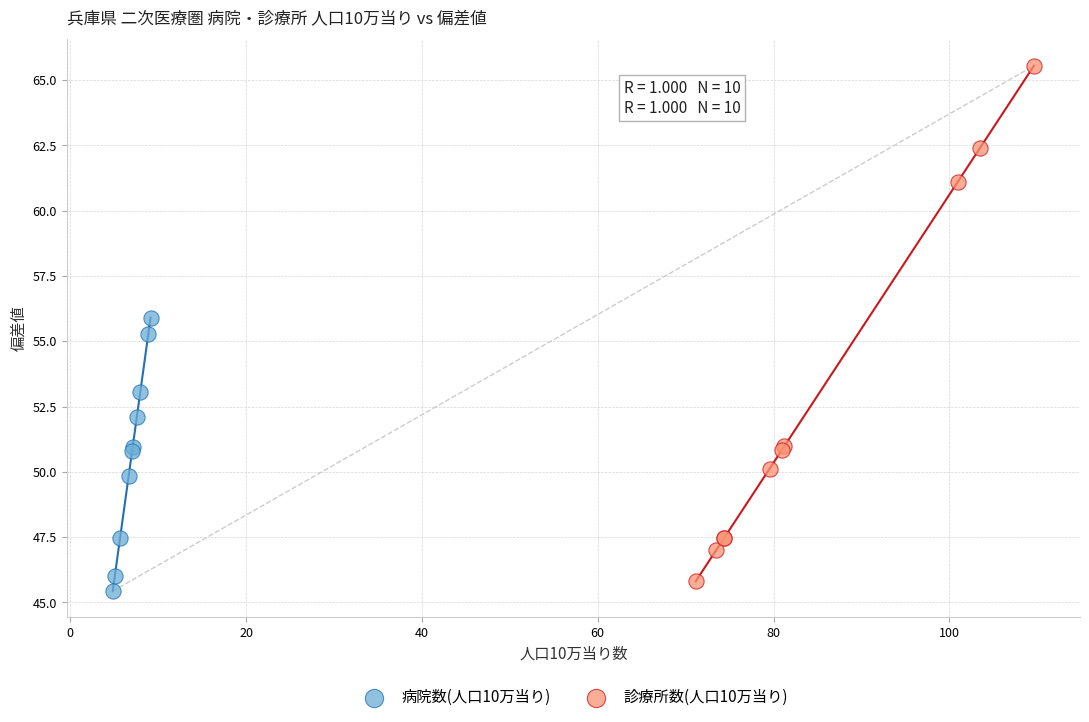

Which series reaches the minimum Y coordinate?

病院数(人口10万当り)